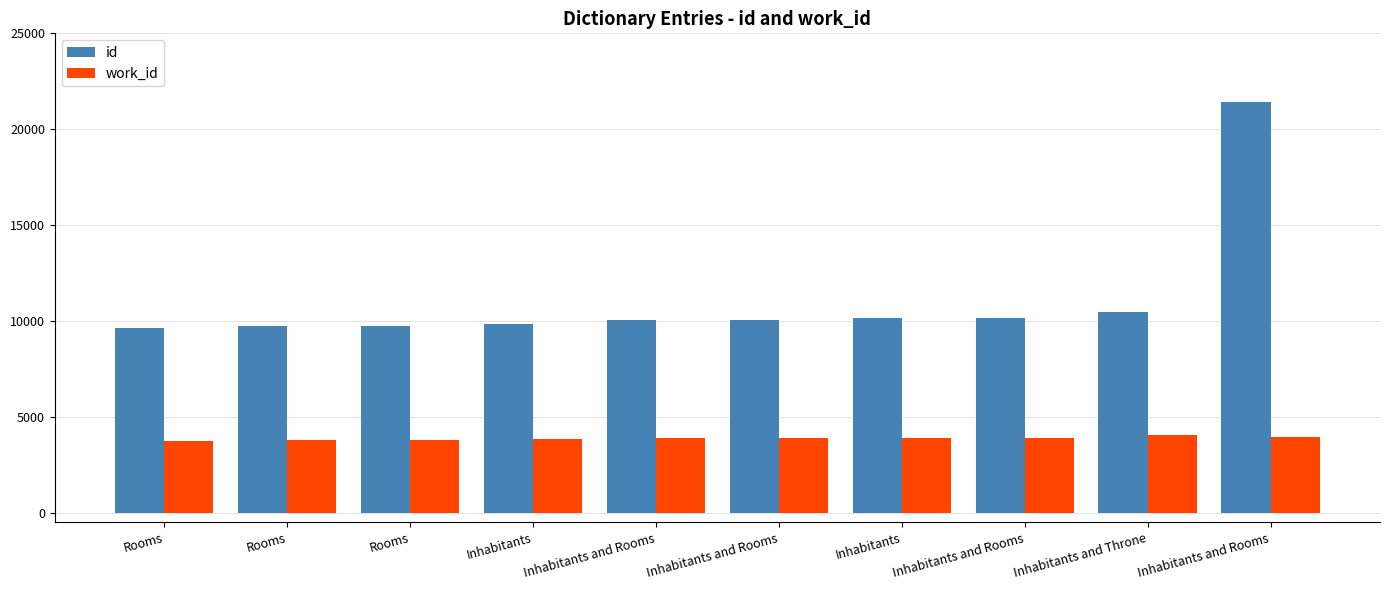

At Inhabitants and Rooms, list the series in order from smallest to largest.

work_id, id